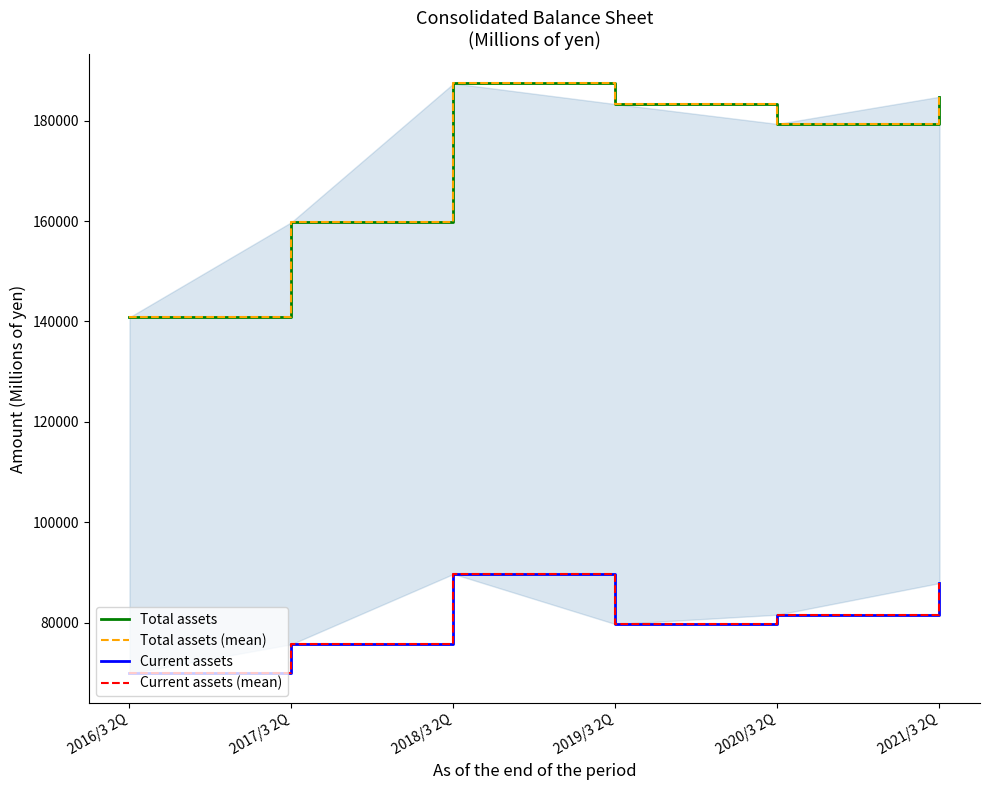

The value of Current assets (mean) at 2018/3 2Q is 89706. True or false?

True